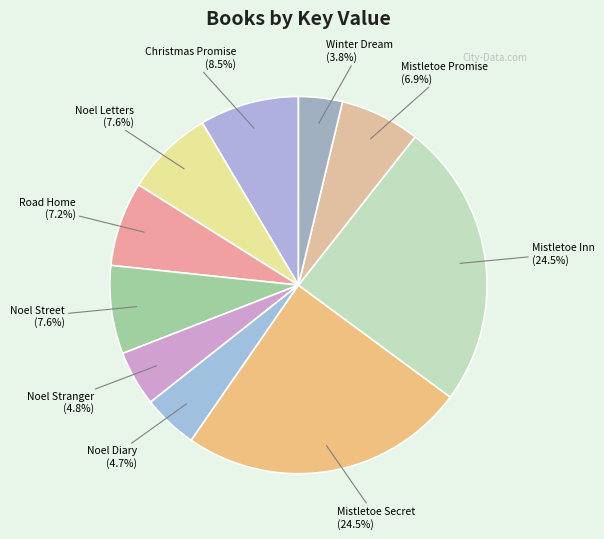

How many segments does this pie chart have?

10